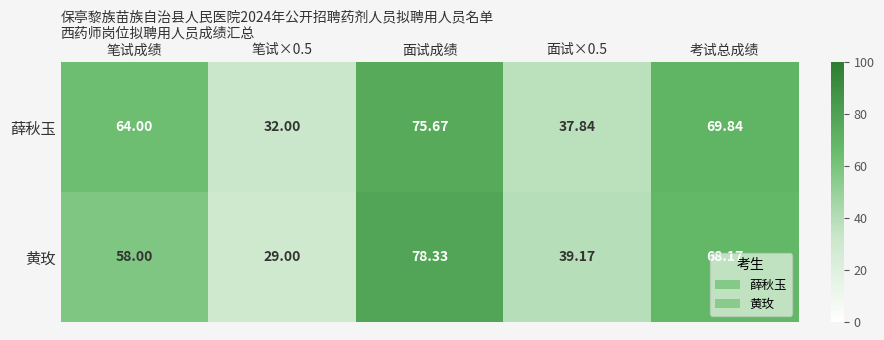

What is the total value across all series at 笔试×0.5?

61.0